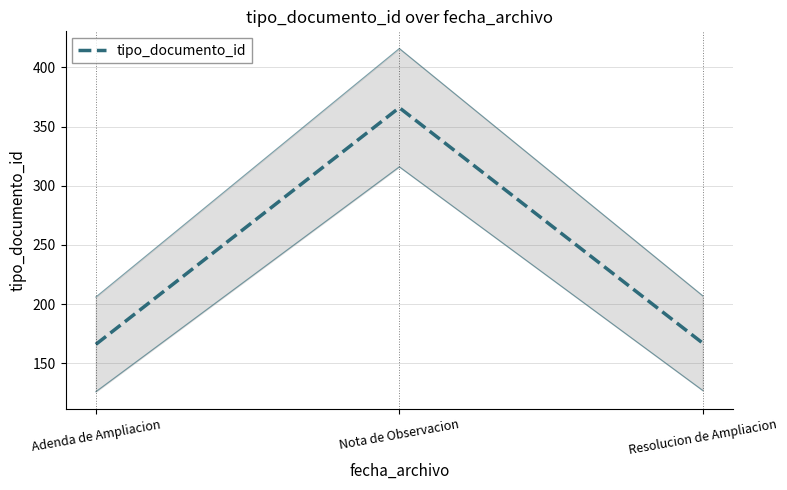

Count the number of data series in this chart.

1